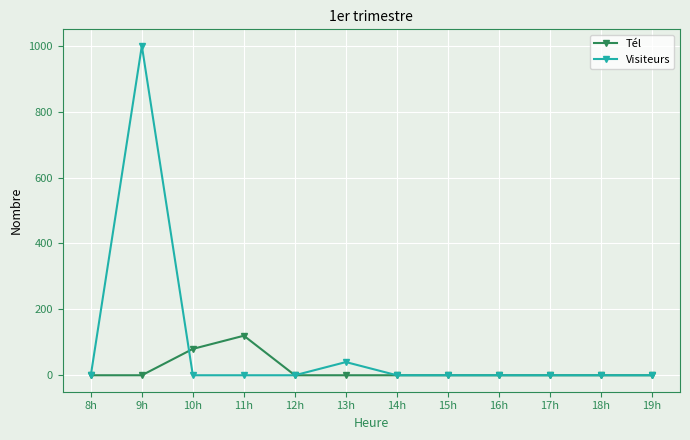

Which series has the largest range (max minus min)?

Visiteurs